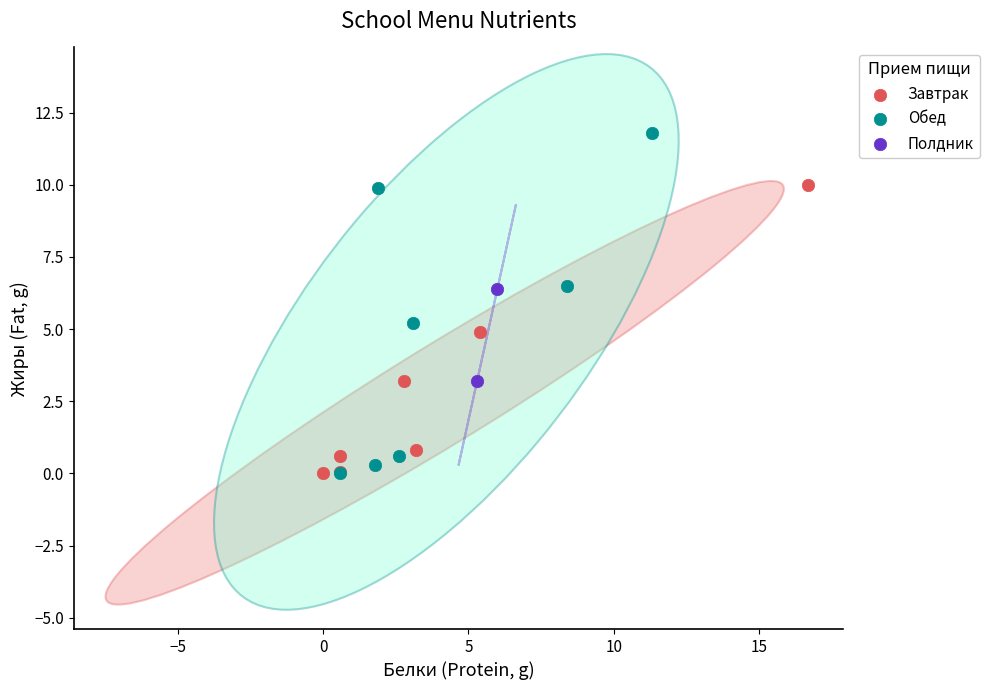

What are all the series names shown in the legend?

Завтрак, Обед, Полдник